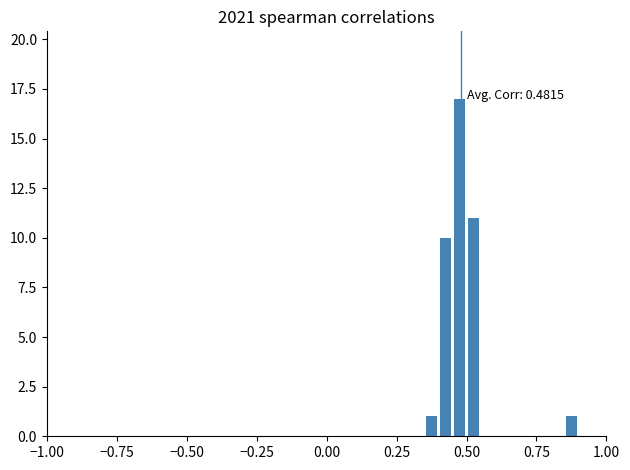

Around what value on the x-axis is the tallest bar? Give the approximate position of its centre, as read against the axis.

0.50